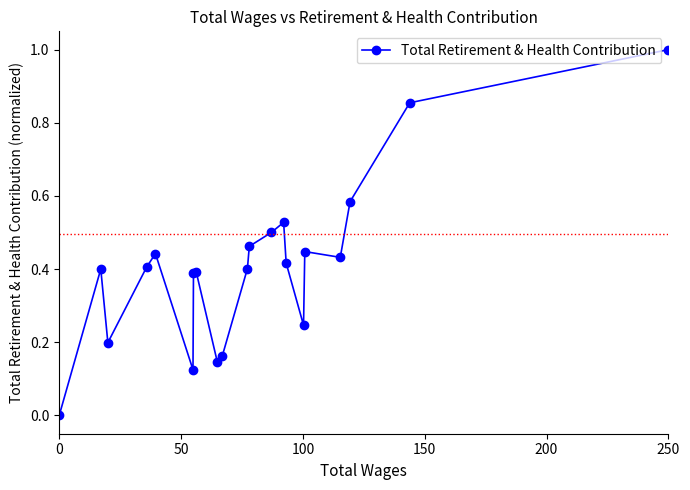

What is the difference between the second highest and second lowest values?

0.7